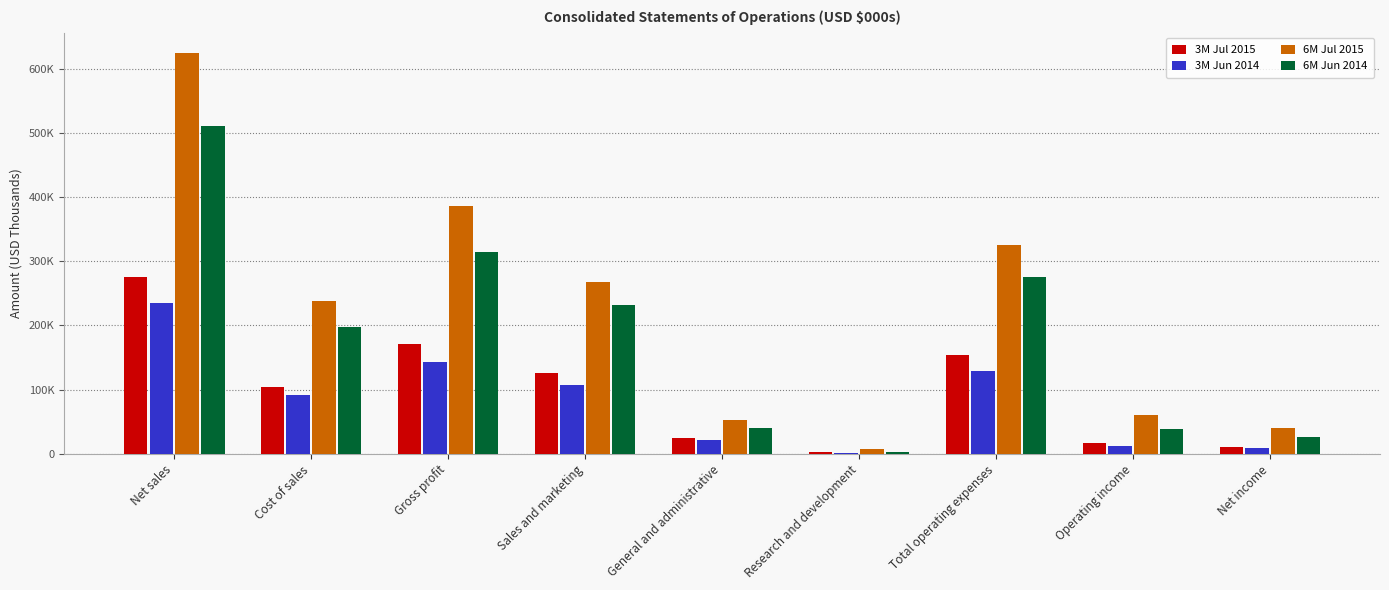

What are all the series names shown in the legend?

3M Jul 2015, 3M Jun 2014, 6M Jul 2015, 6M Jun 2014